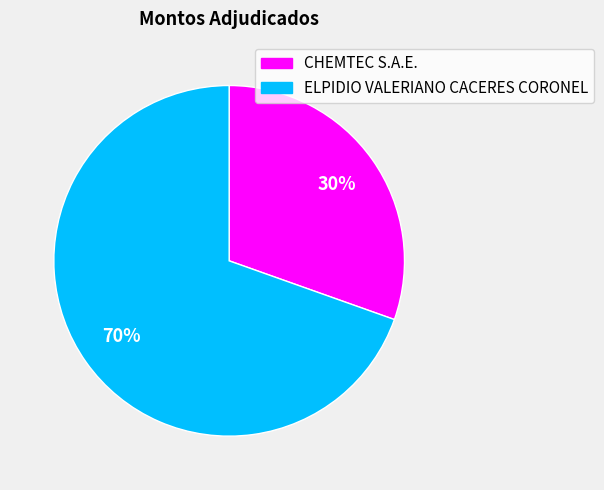

The CHEMTEC S.A.E. slice represents 30% of the pie. True or false?

True